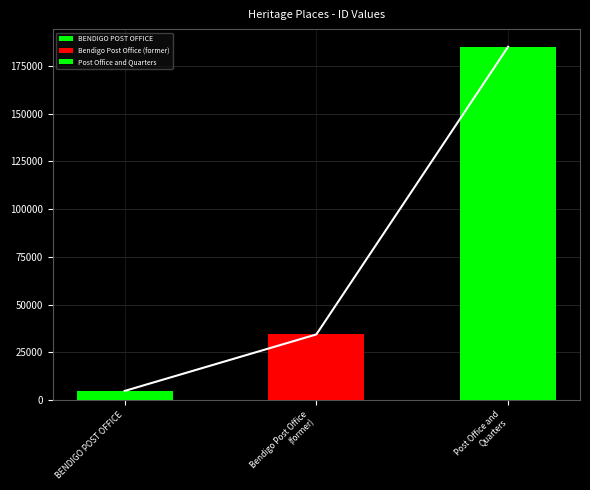

What is the label of the 2nd bar from the left?

Bendigo Post Office (former)